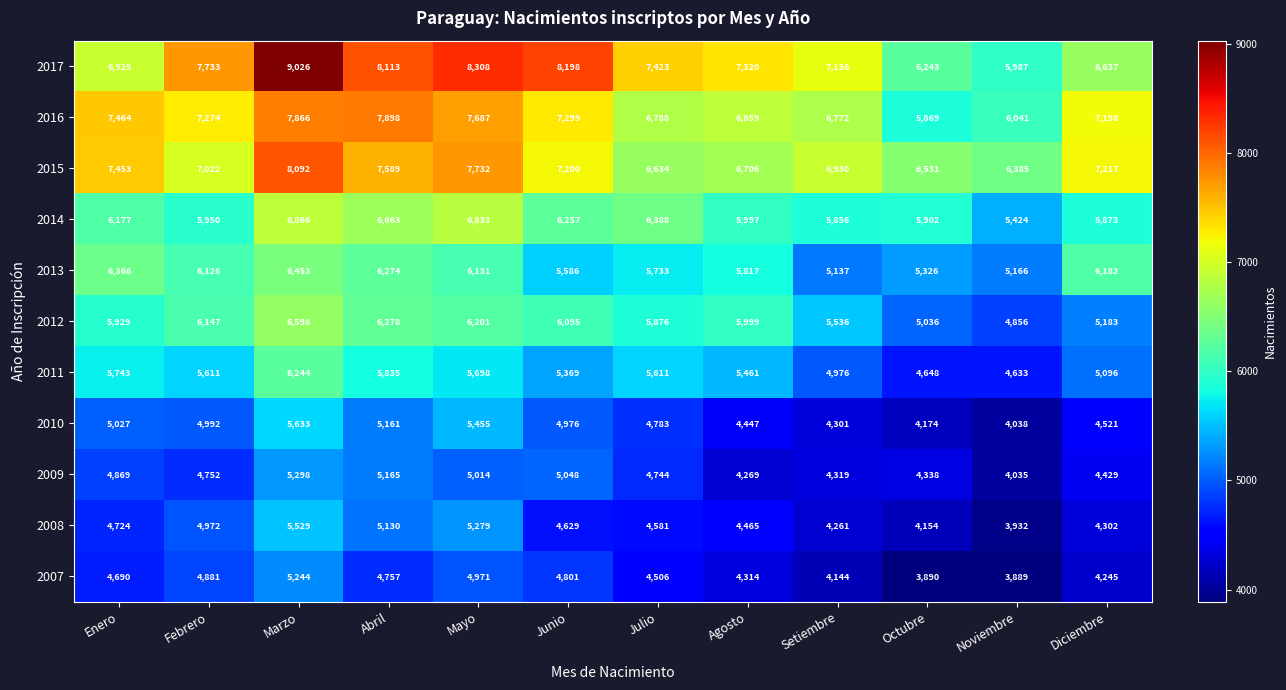

What is the spread (max minus min) of values at Agosto?

3051